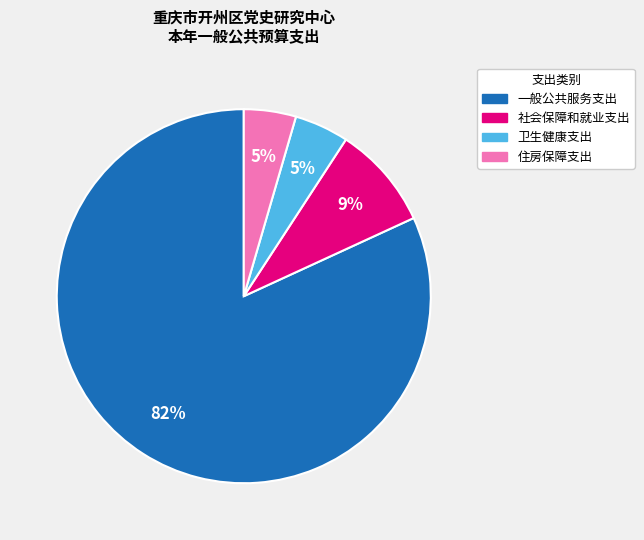

Which has a higher value, 卫生健康支出 or 一般公共服务支出?

一般公共服务支出